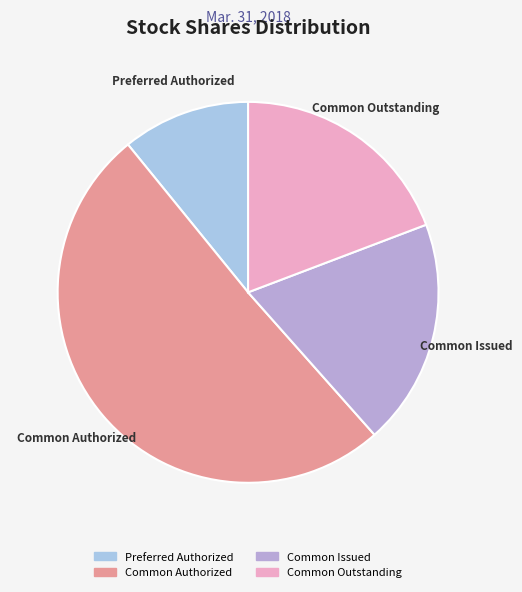

Which slice is the smallest?

Preferred Authorized